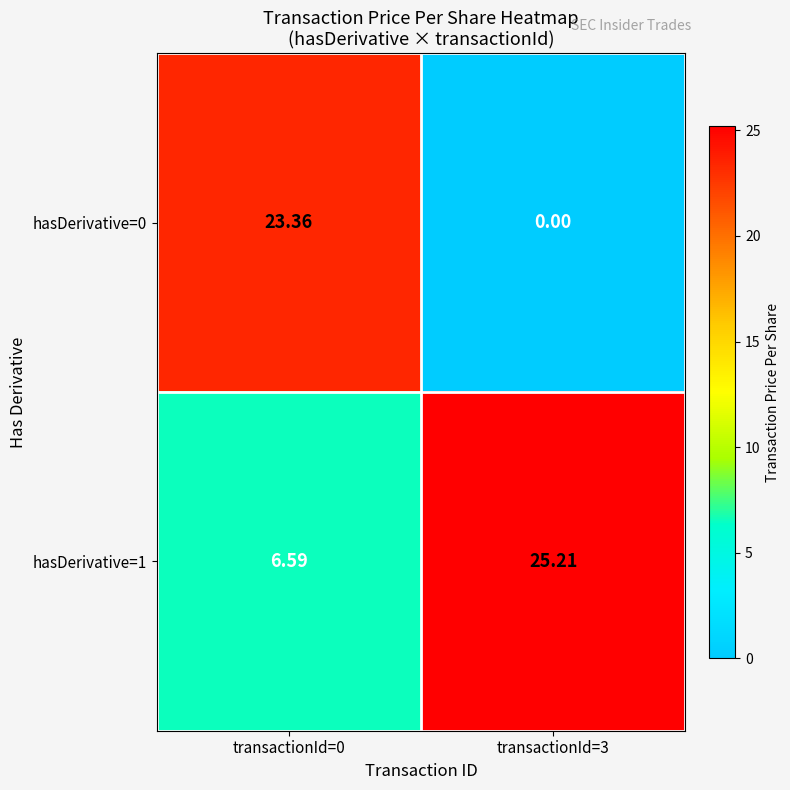

How many values in hasDerivative=0 are above zero?

1